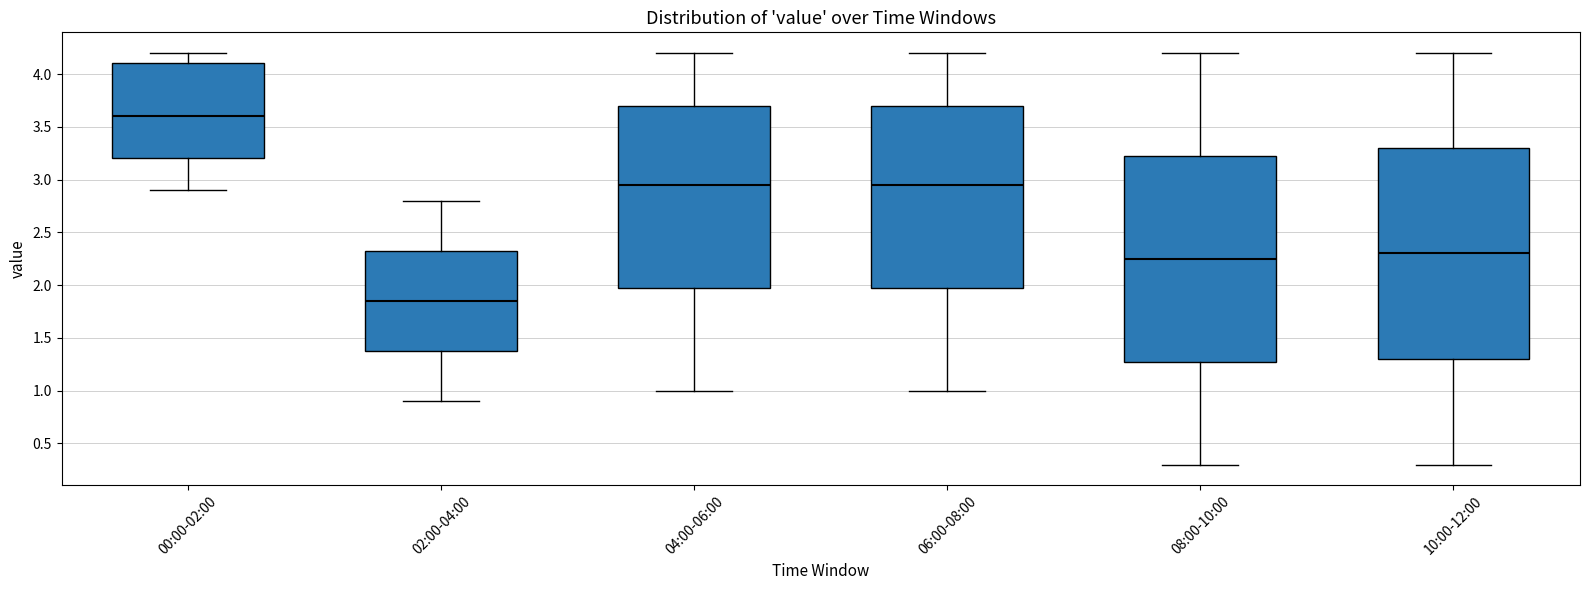

Which box's median line is the lowest?

02:00-04:00